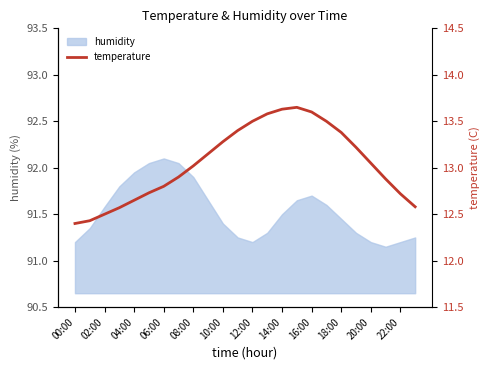

The value of humidity at 12:00 is 91.2. True or false?

True